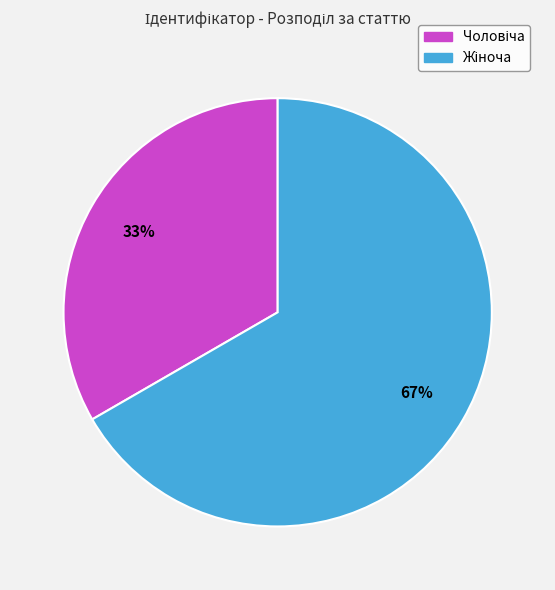

Is there any slice that represents more than half of the pie?

Yes